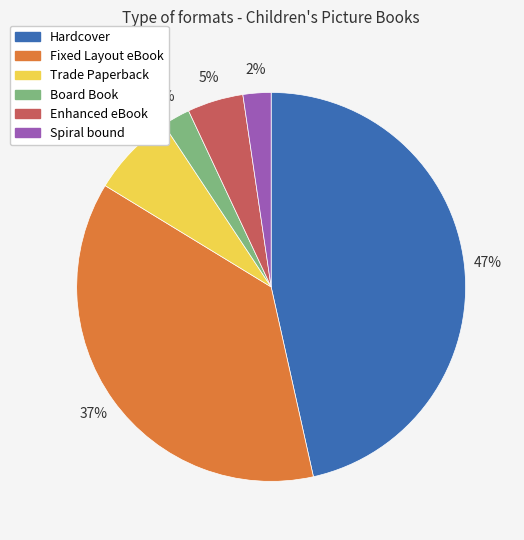

Which category has the biggest portion of the pie?

Hardcover